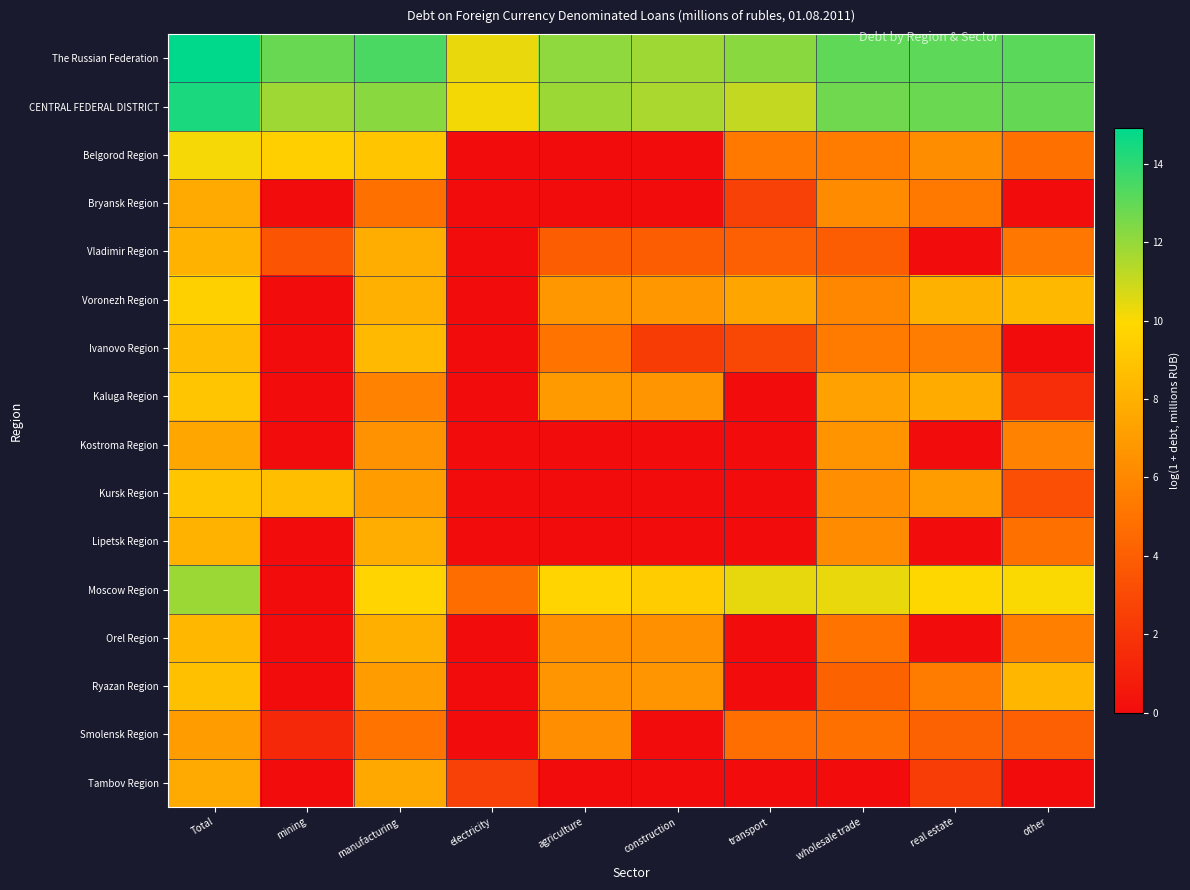

Reading left to right, what are all the values shown in this chart?

The Russian Federation: Total=14.9	mining=12.9	manufacturing=13.4	electricity=10.4	agriculture=12.1	construction=11.8	transport=12.2	wholesale trade=13.0	real estate=13.1	other=13.1
CENTRAL FEDERAL DISTRICT: Total=14.4	mining=11.8	manufacturing=12.2	electricity=10.1	agriculture=11.9	construction=11.6	transport=11.1	wholesale trade=12.7	real estate=12.8	other=12.9
Belgorod Region: Total=10.1	mining=9.5	manufacturing=9.1	electricity=0.0	agriculture=0.0	construction=0.0	transport=5.3	wholesale trade=5.5	real estate=6.3	other=4.8
Bryansk Region: Total=7.7	mining=0.0	manufacturing=4.9	electricity=0.0	agriculture=0.0	construction=0.0	transport=2.6	wholesale trade=6.2	real estate=5.3	other=0.0
Vladimir Region: Total=8.0	mining=3.5	manufacturing=7.8	electricity=0.0	agriculture=3.9	construction=3.9	transport=4.1	wholesale trade=4.0	real estate=0.0	other=5.2
Voronezh Region: Total=9.5	mining=0.0	manufacturing=8.0	electricity=0.0	agriculture=6.8	construction=6.8	transport=7.4	wholesale trade=6.0	real estate=8.0	other=8.4
Ivanovo Region: Total=8.5	mining=0.0	manufacturing=8.4	electricity=0.0	agriculture=5.1	construction=2.3	transport=2.9	wholesale trade=5.4	real estate=5.5	other=0.0
Kaluga Region: Total=9.0	mining=0.0	manufacturing=5.8	electricity=0.0	agriculture=7.0	construction=6.6	transport=0.0	wholesale trade=7.2	real estate=7.7	other=1.6
Kostroma Region: Total=7.5	mining=0.0	manufacturing=6.5	electricity=0.0	agriculture=0.0	construction=0.0	transport=0.0	wholesale trade=6.6	real estate=0.0	other=5.8
Kursk Region: Total=9.0	mining=8.6	manufacturing=7.1	electricity=0.0	agriculture=0.0	construction=0.0	transport=0.0	wholesale trade=6.4	real estate=7.0	other=3.3
Lipetsk Region: Total=8.1	mining=0.0	manufacturing=7.8	electricity=0.0	agriculture=0.0	construction=0.0	transport=0.0	wholesale trade=6.2	real estate=0.0	other=4.9
Moscow Region: Total=11.9	mining=0.0	manufacturing=9.7	electricity=4.7	agriculture=9.7	construction=9.4	transport=10.4	wholesale trade=10.4	real estate=9.9	other=10.0
Orel Region: Total=8.3	mining=0.0	manufacturing=7.9	electricity=0.0	agriculture=6.5	construction=6.5	transport=0.0	wholesale trade=5.0	real estate=0.0	other=5.6
Ryazan Region: Total=8.8	mining=0.0	manufacturing=7.0	electricity=0.0	agriculture=6.6	construction=6.6	transport=0.0	wholesale trade=4.2	real estate=5.4	other=8.3
Smolensk Region: Total=7.0	mining=1.4	manufacturing=5.1	electricity=0.0	agriculture=6.4	construction=0.0	transport=4.8	wholesale trade=4.9	real estate=4.1	other=4.1
Tambov Region: Total=7.7	mining=0.0	manufacturing=7.6	electricity=2.6	agriculture=0.0	construction=0.0	transport=0.0	wholesale trade=0.0	real estate=2.4	other=0.0